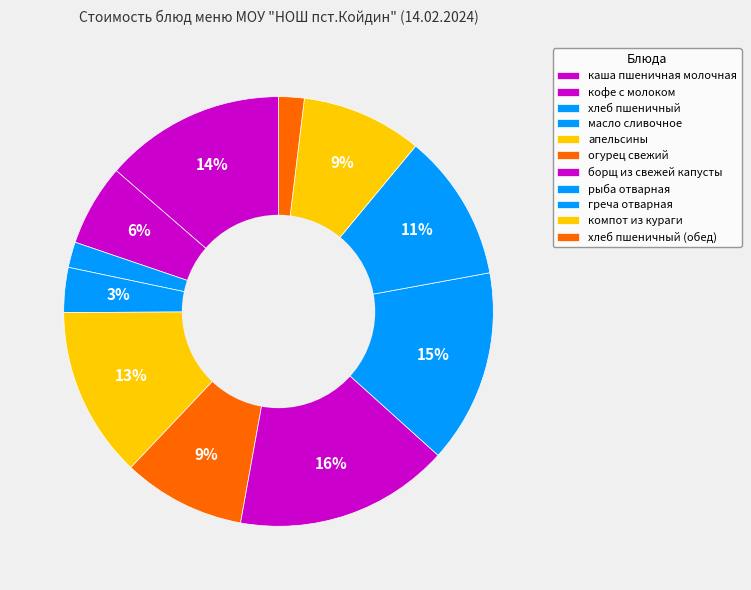

Is каша пшеничная молочная the majority of the pie?

No